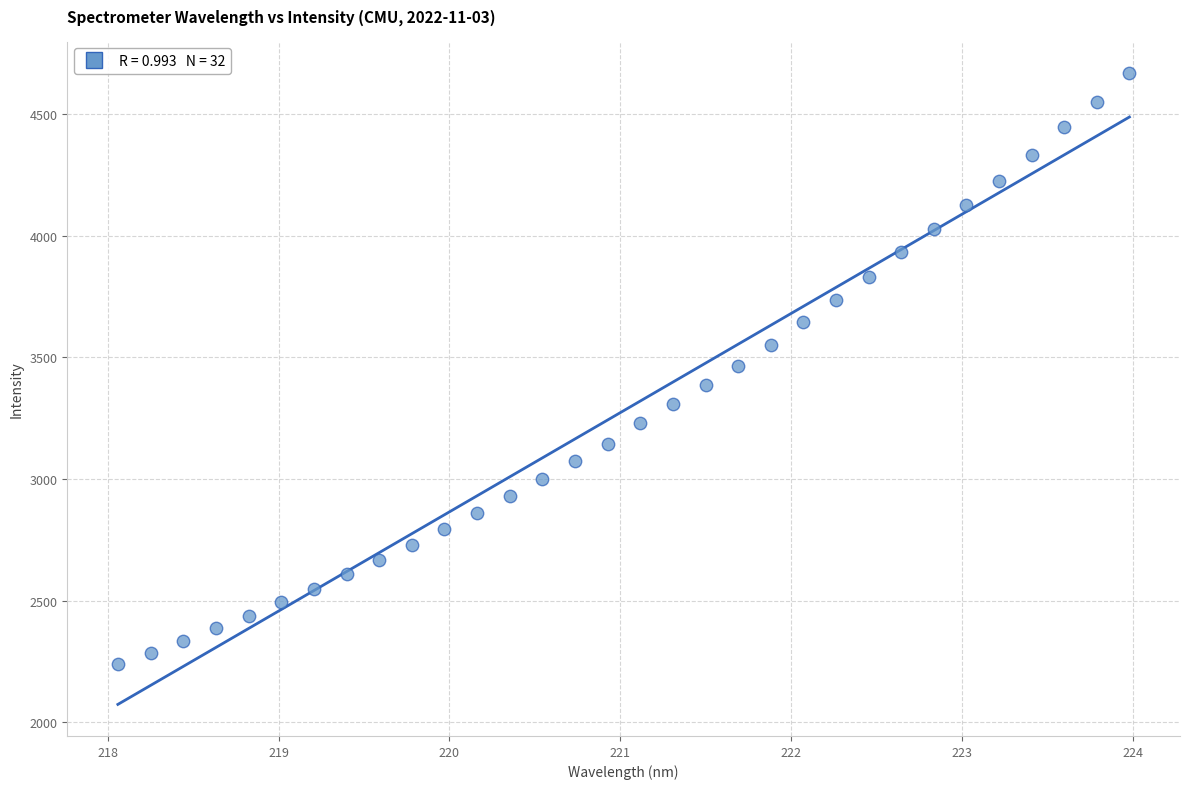

What is the range of Y values (max minus min)?

2428.9